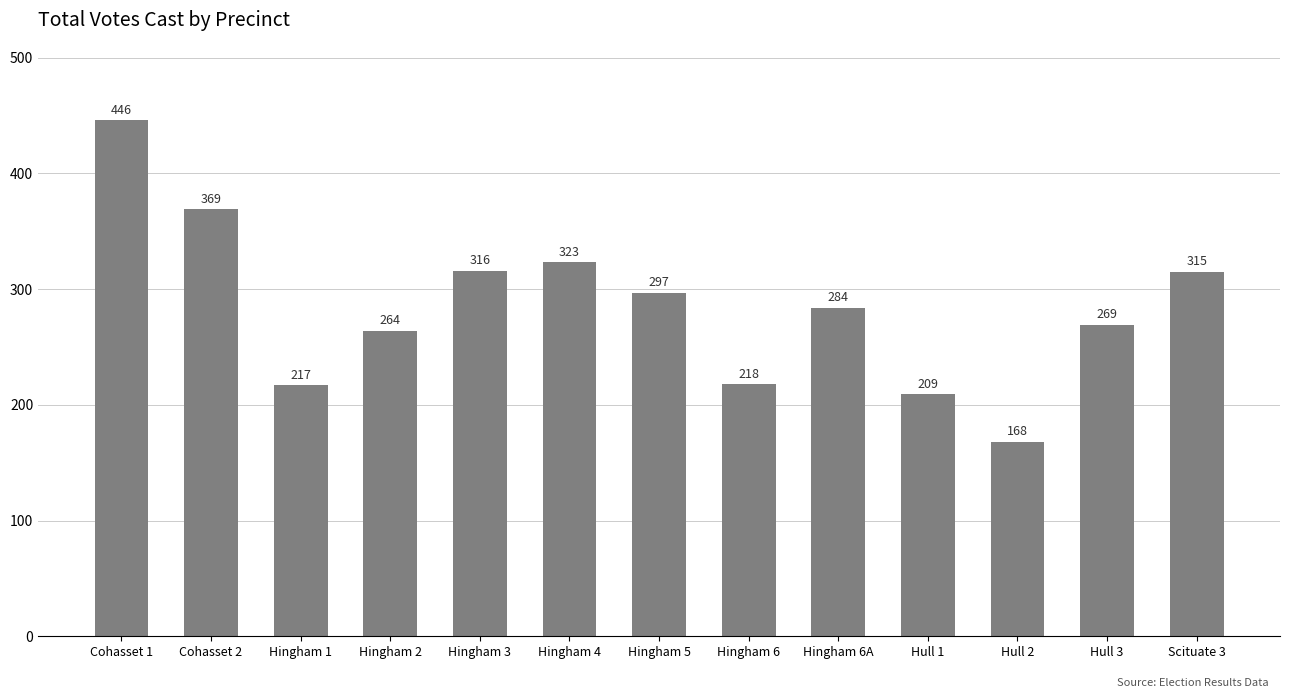

List the labels in order of value, smallest first.

Hull 2, Hull 1, Hingham 1, Hingham 6, Hingham 2, Hull 3, Hingham 6A, Hingham 5, Scituate 3, Hingham 3, Hingham 4, Cohasset 2, Cohasset 1